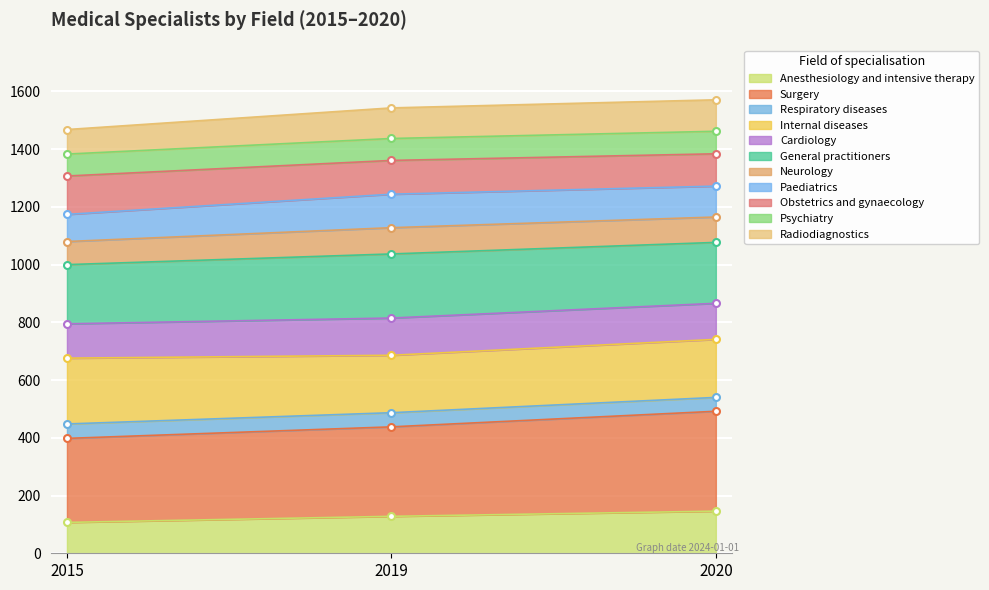

What is the minimum value for Anesthesiology and intensive therapy?

107